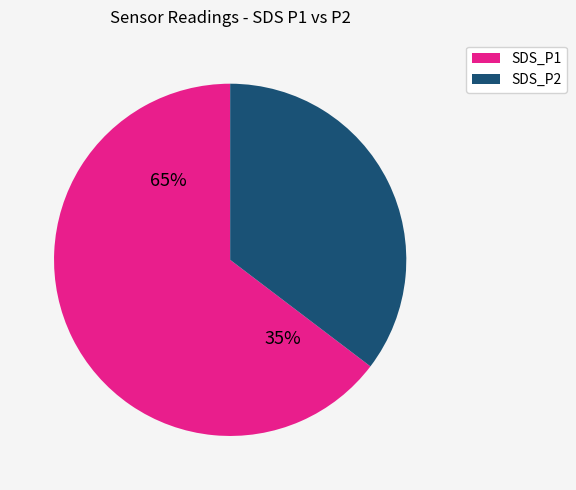

The SDS_P2 slice represents 35% of the pie. True or false?

True